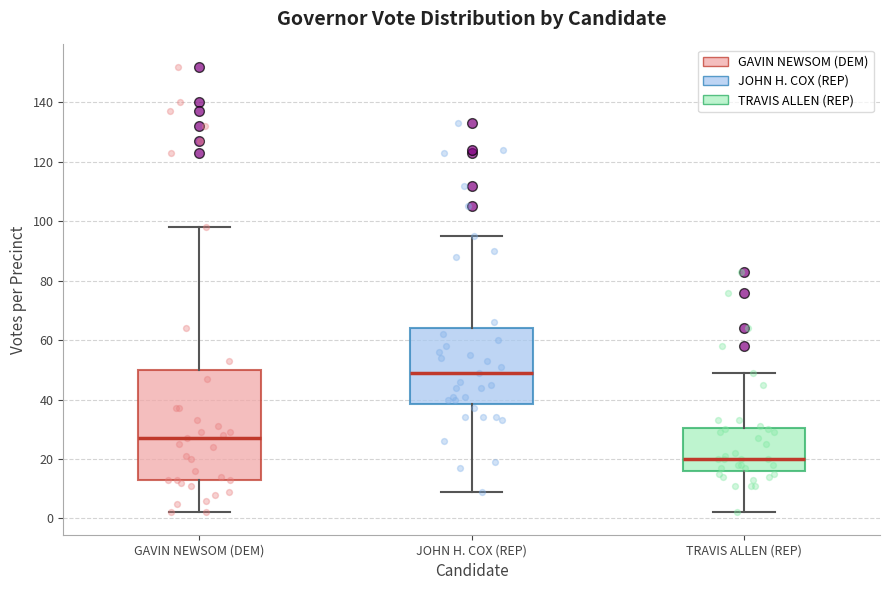

Where is the upper edge of the box for GAVIN NEWSOM (DEM) on the y-axis? The values are not printed on the chart, so give them approximately, as read against the axis.

50